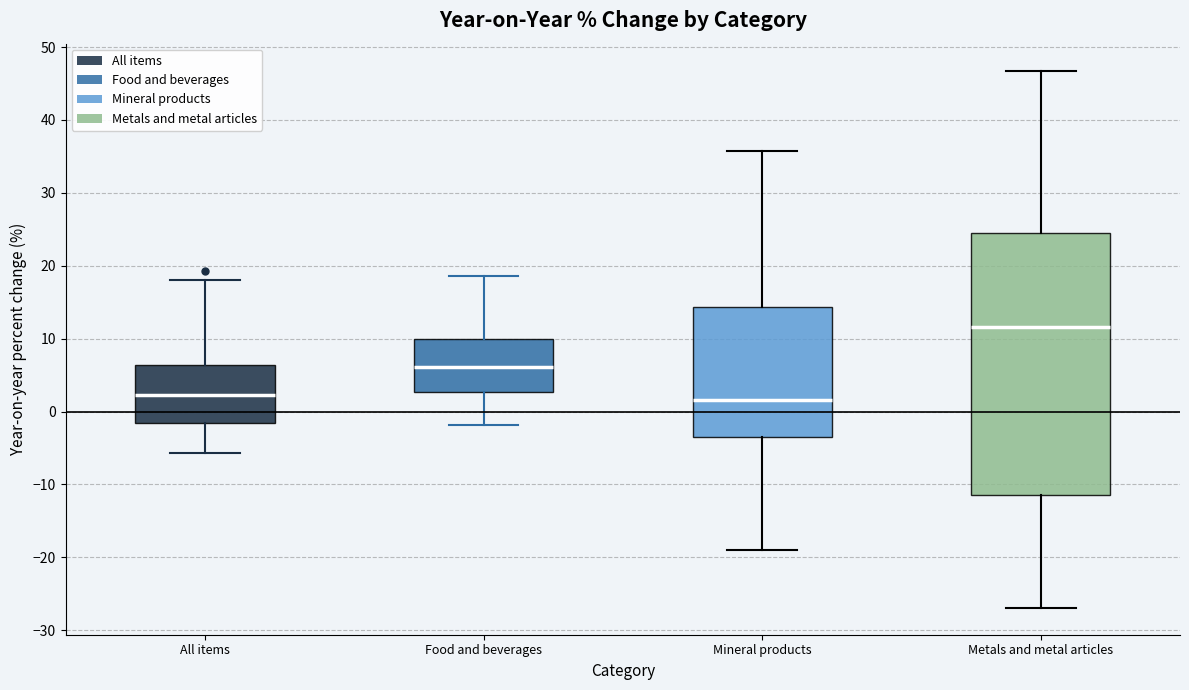

Reading left to right, transcribe this box plot: for each box, give where its median line is, the range the box spans, and where its two whiskers end, as read against the y-axis. The values are not printed on the chart, so give them approximately, as read against the axis.

All items: median 2, box -2 to 6, whiskers -6 to 18
Food and beverages: median 6, box 3 to 10, whiskers -2 to 19
Mineral products: median 2, box -3 to 14, whiskers -19 to 36
Metals and metal articles: median 12, box -11 to 25, whiskers -27 to 47